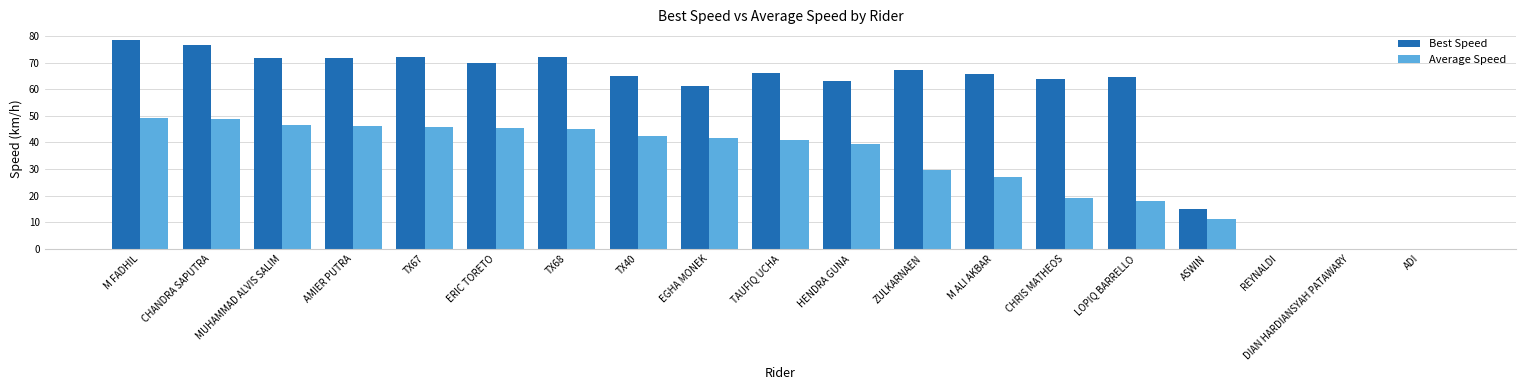

How many distinct data groups are displayed?

2